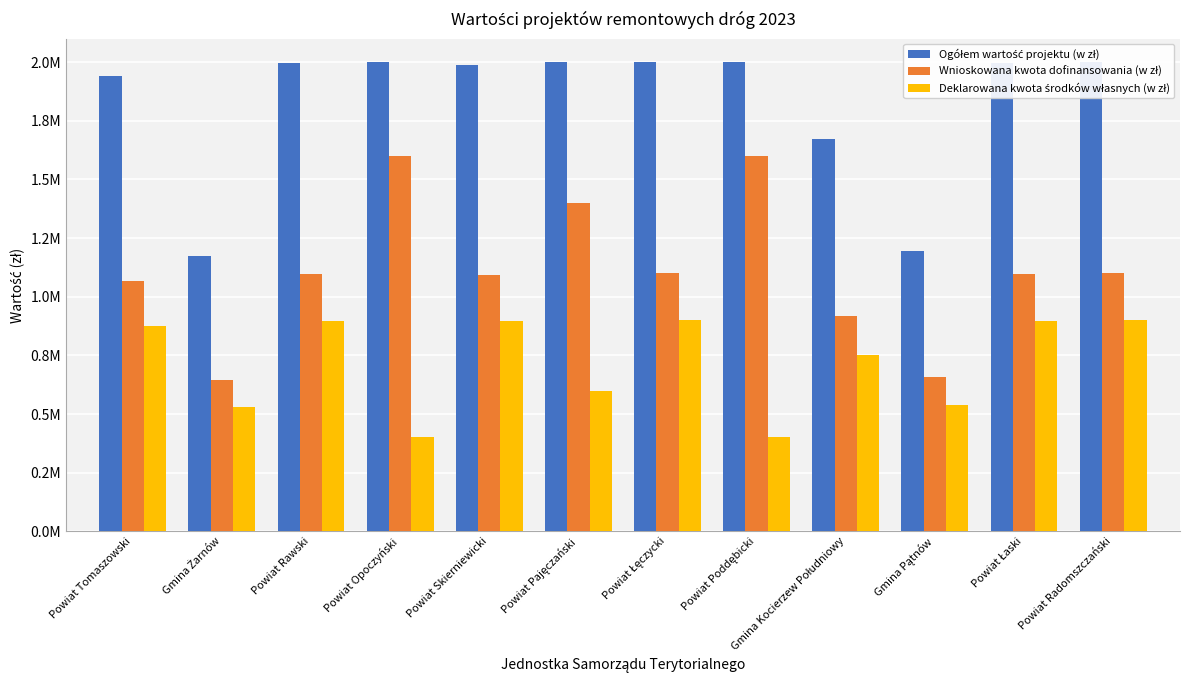

The value of Deklarowana kwota środków własnych (w zł) at Powiat Łaski is 1588619.8. True or false?

False